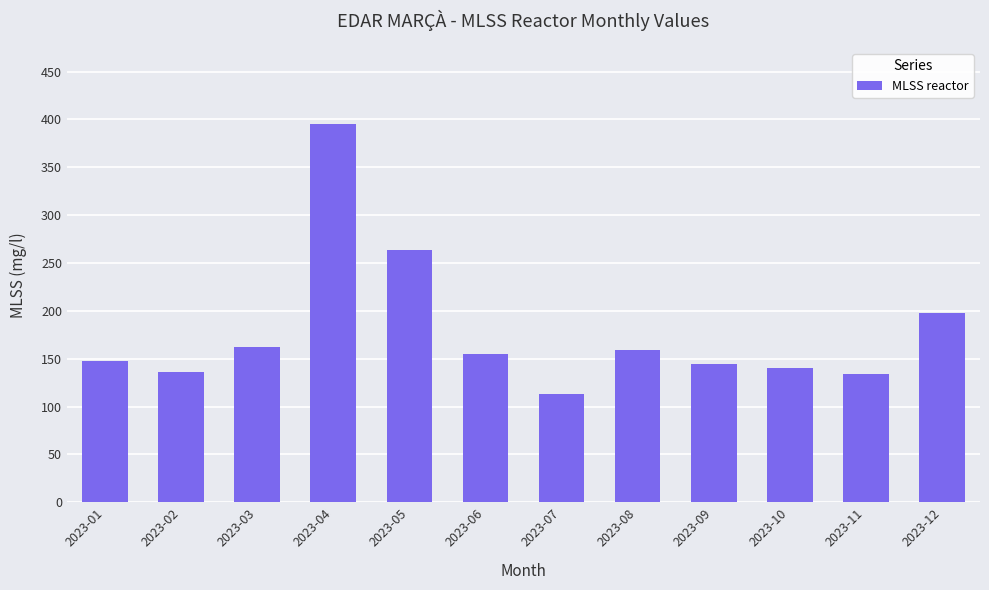

Read the value at 2023-08.

158.6